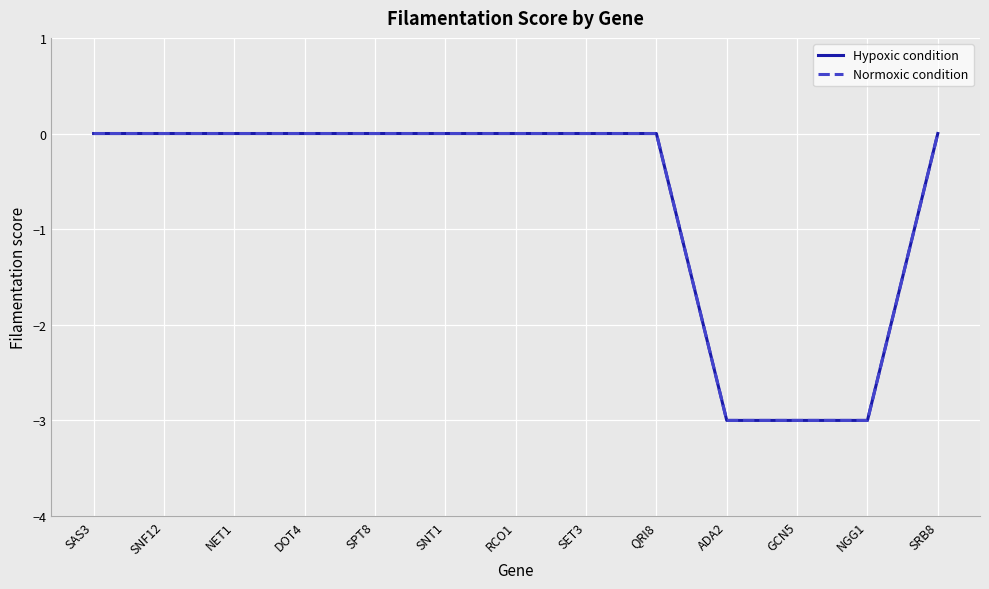

What is the label of the 13th point from the left?

SRB8